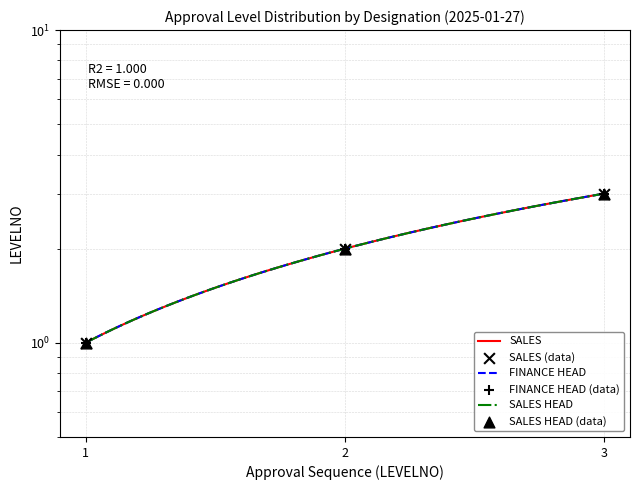

Which series has the widest spread of Y values?

SALES